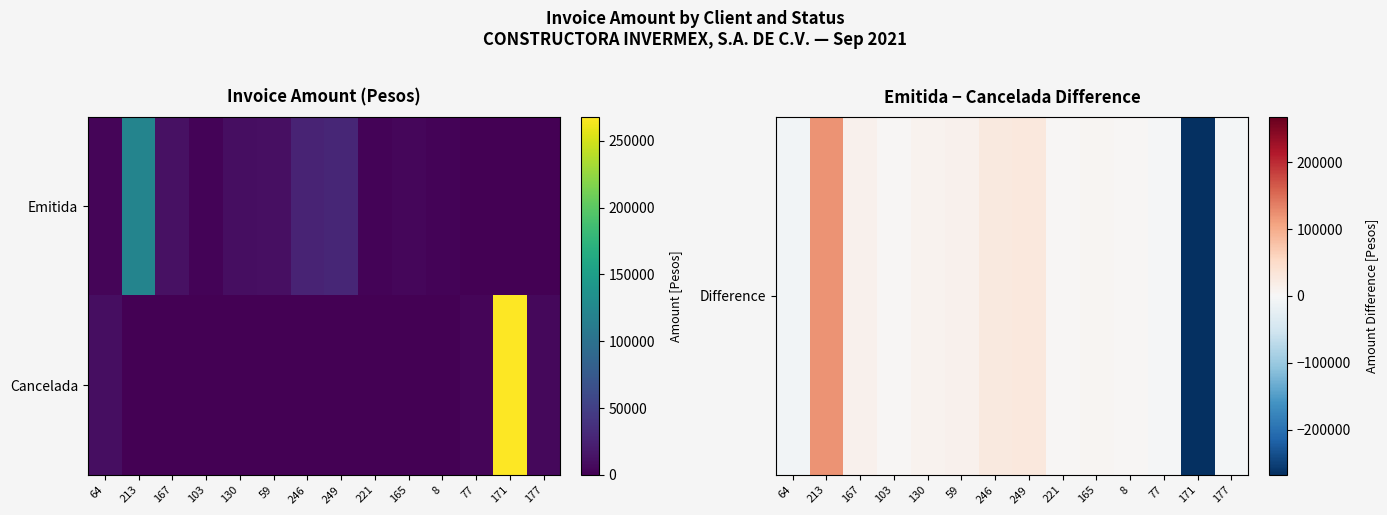

Rank the series by their average value, from highest to lowest.

Cancelada, Difference